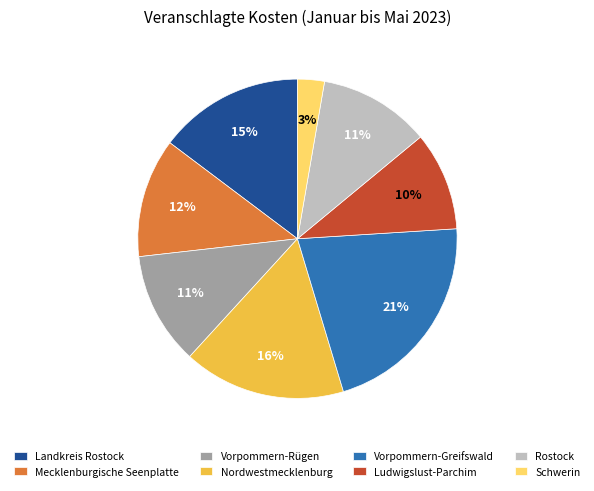

Is it true that Ludwigslust-Parchim is 5% of the pie?

False